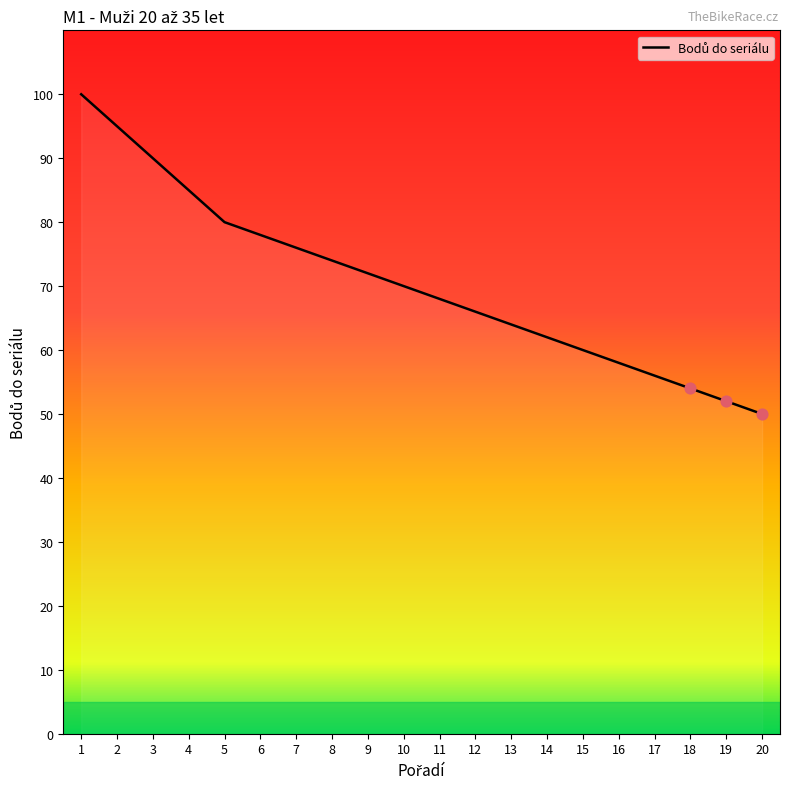

Between 12 and 19, which is larger?

12